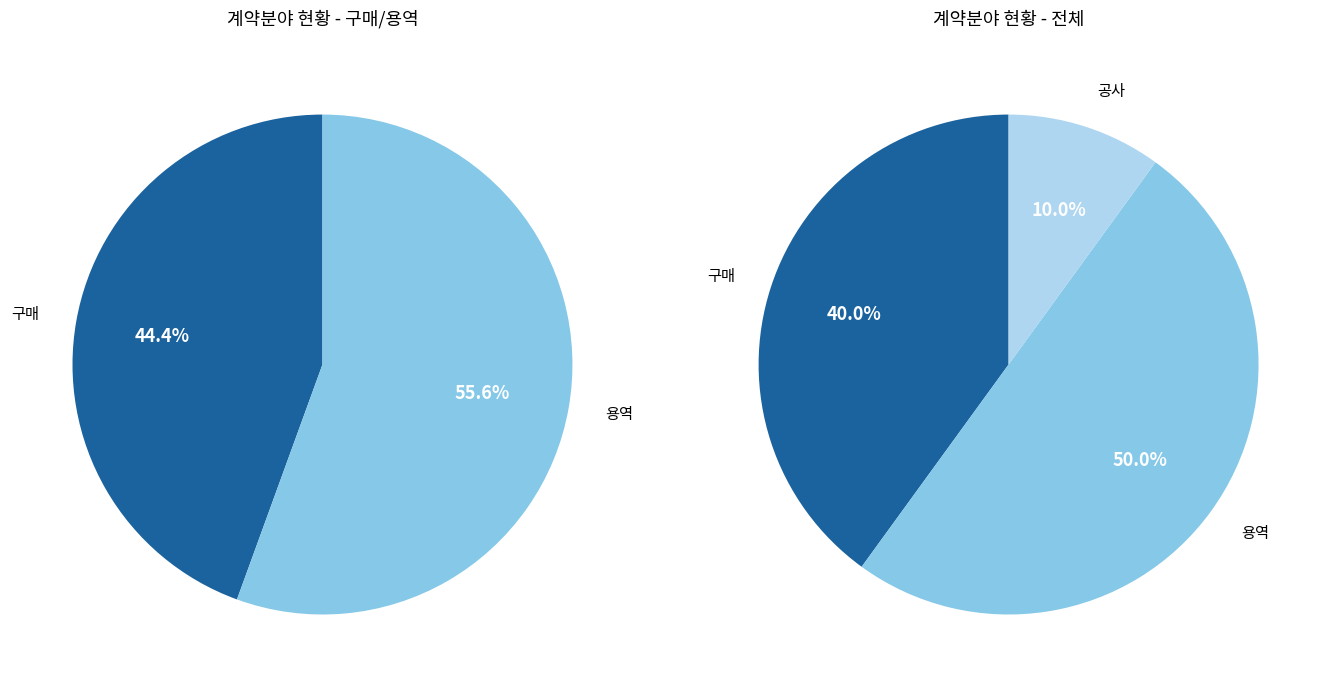

The 구매 slice represents 26% of the pie. True or false?

False